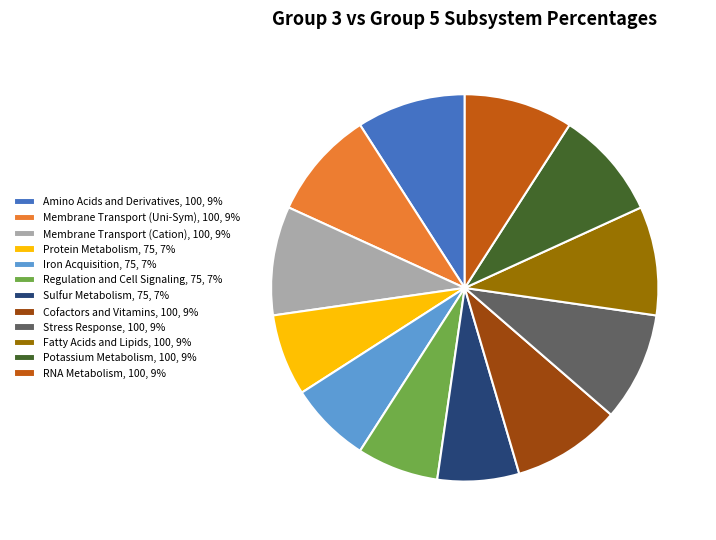

Do Amino Acids and Derivatives and Potassium Metabolism together represent more than half of the pie?

No